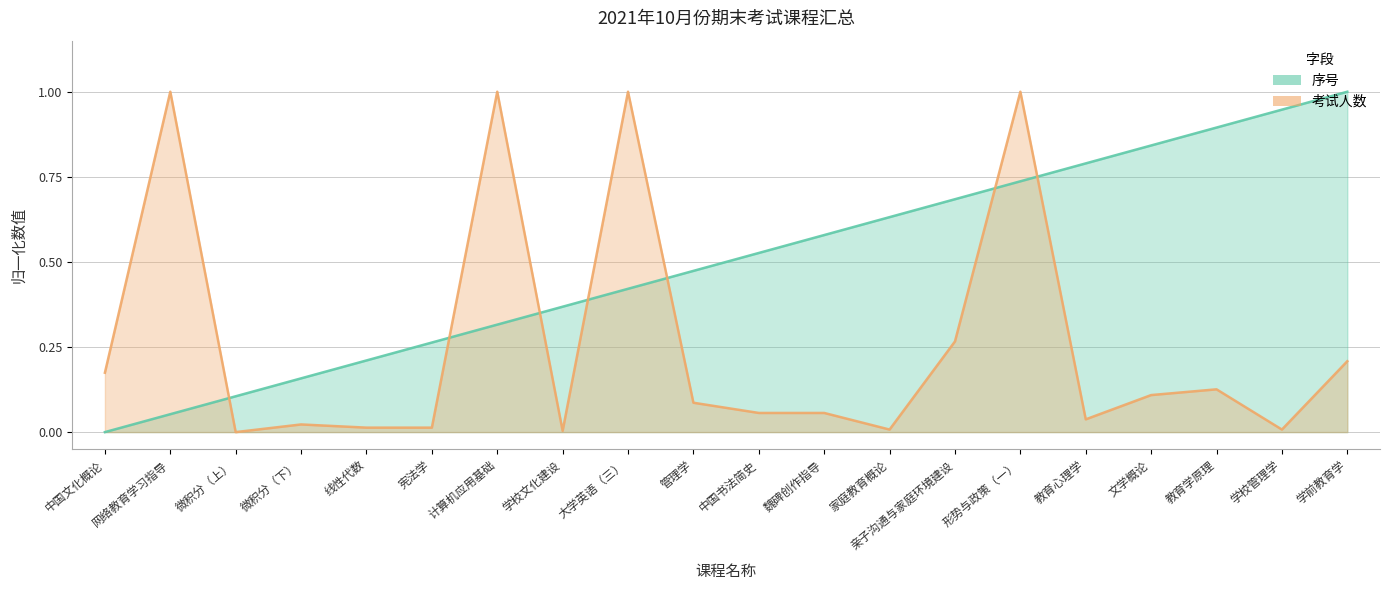

Which series has the largest total across all categories?

序号